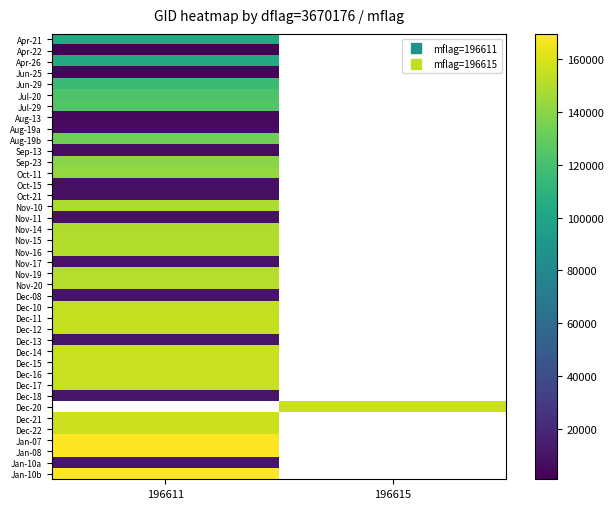

How many series are shown in this chart?

40